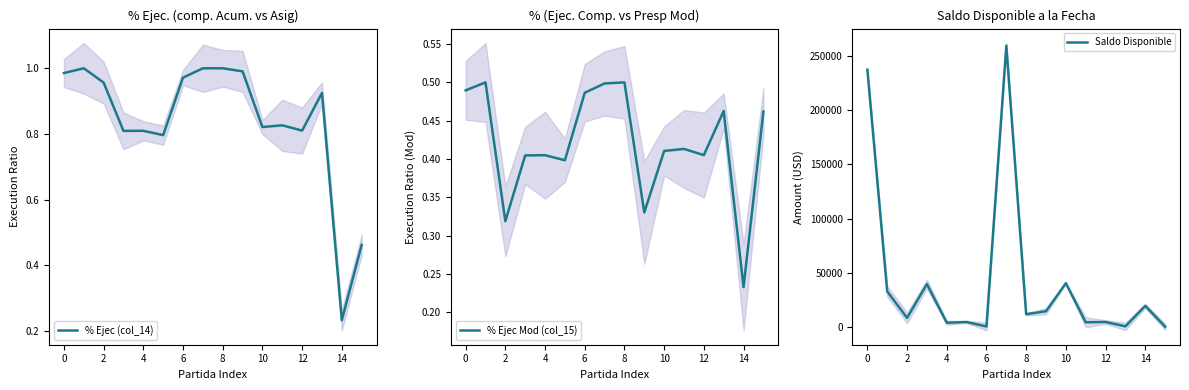

True or false: % Ejec Mod (col_15) and Saldo Disponible intersect in this chart.

False